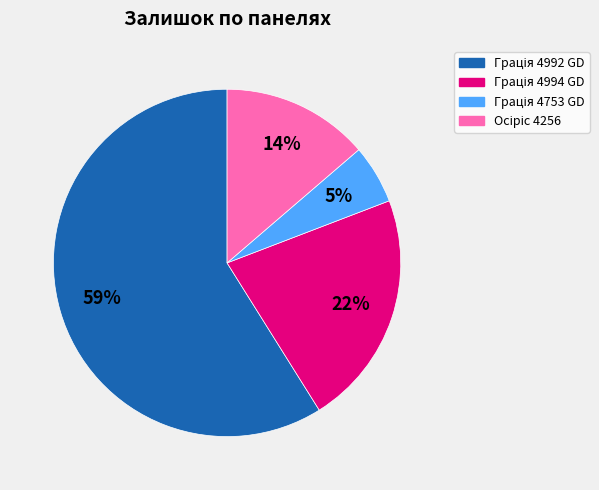

To the nearest percent, what is the average slice percentage?

25%